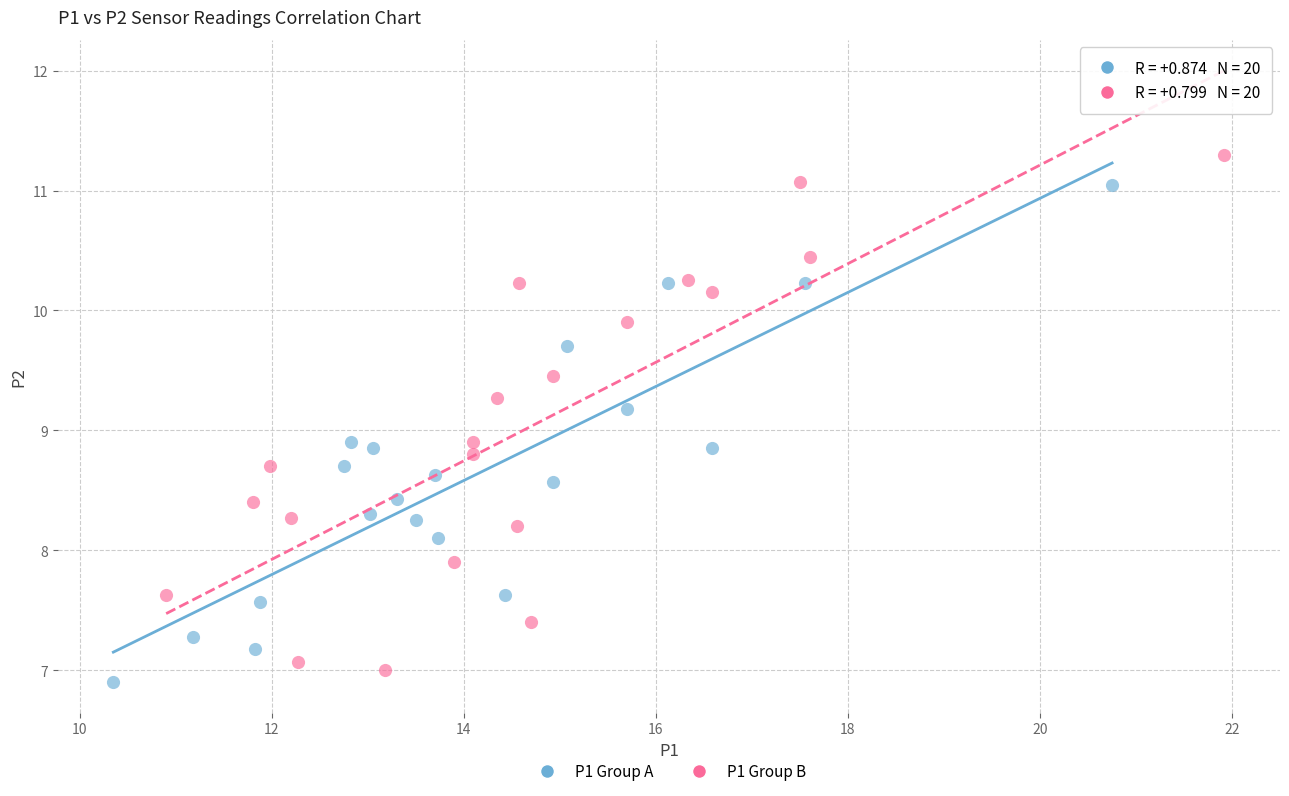

Which series reaches the maximum Y coordinate?

P1 Group B